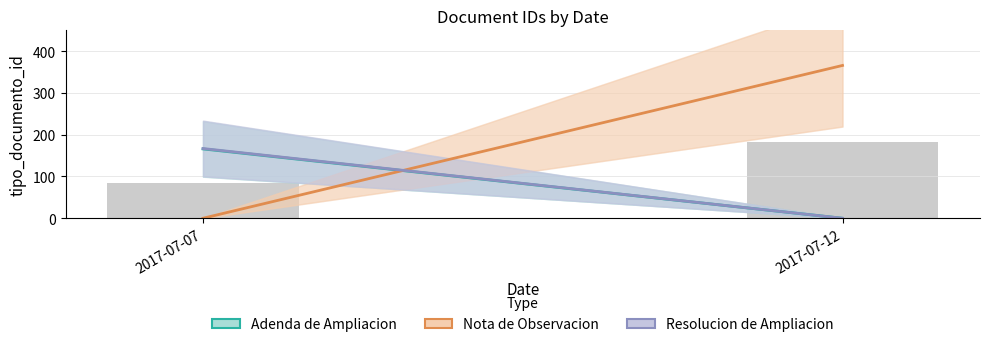

Rank the series by their maximum value, from highest to lowest.

Nota de Observacion, Resolucion de Ampliacion, Adenda de Ampliacion